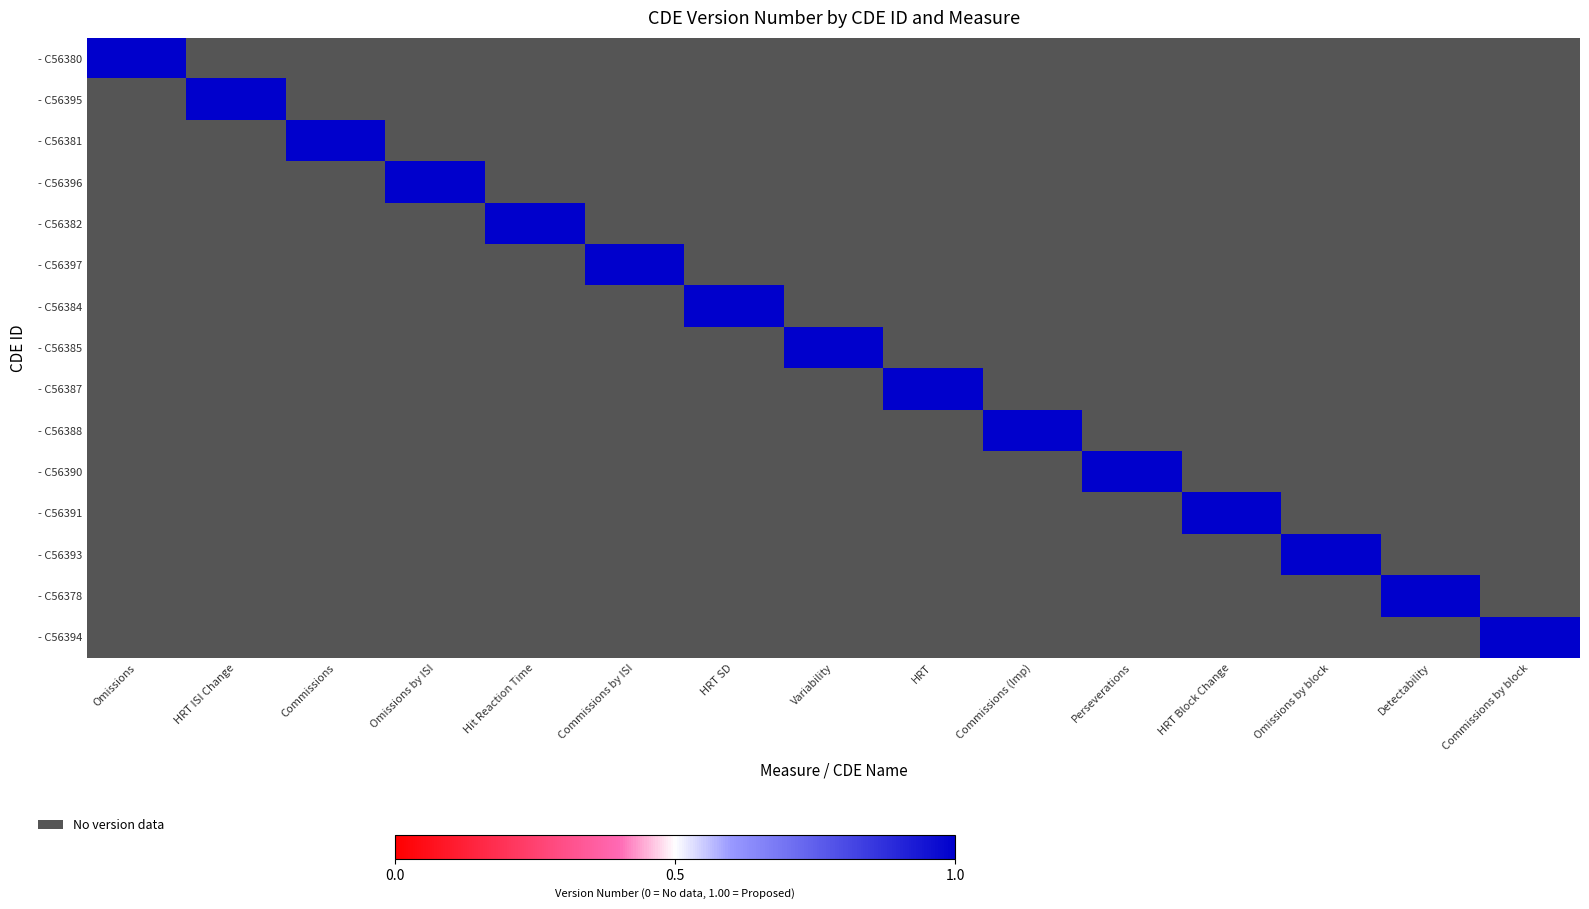

At how many categories does at least one series exceed 0?

15